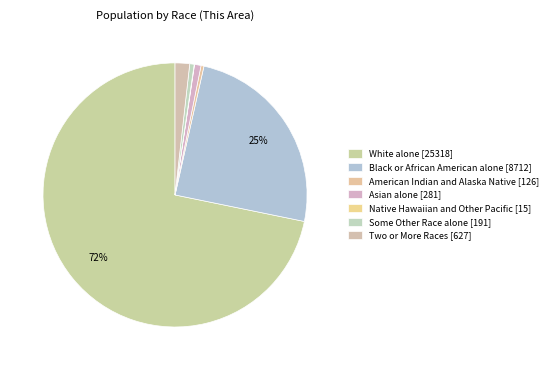

Is it true that Two or More Races is 11% of the pie?

False